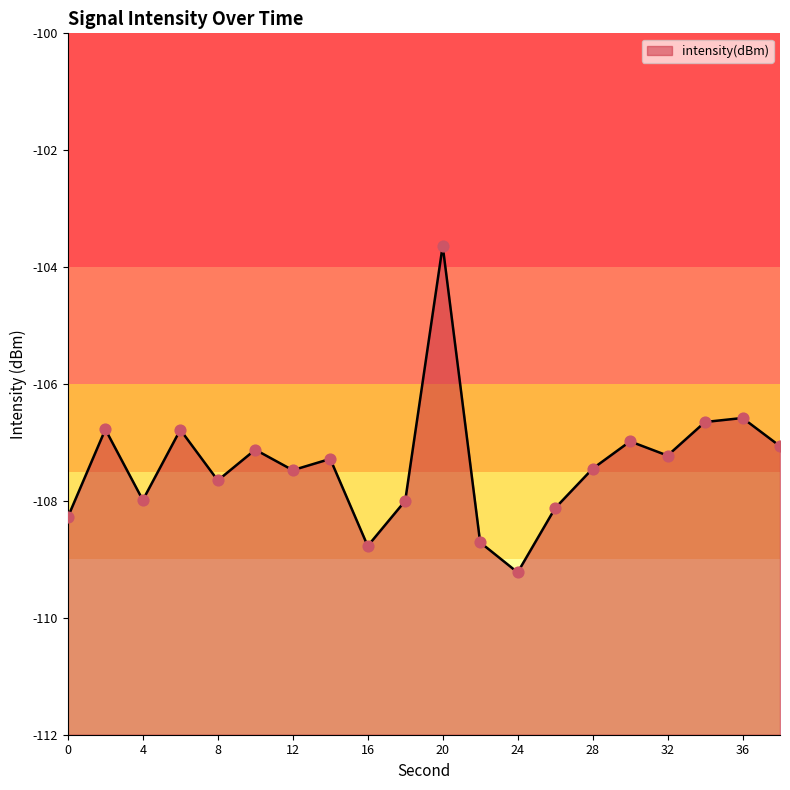

Between 34 and 6, which is larger?

34